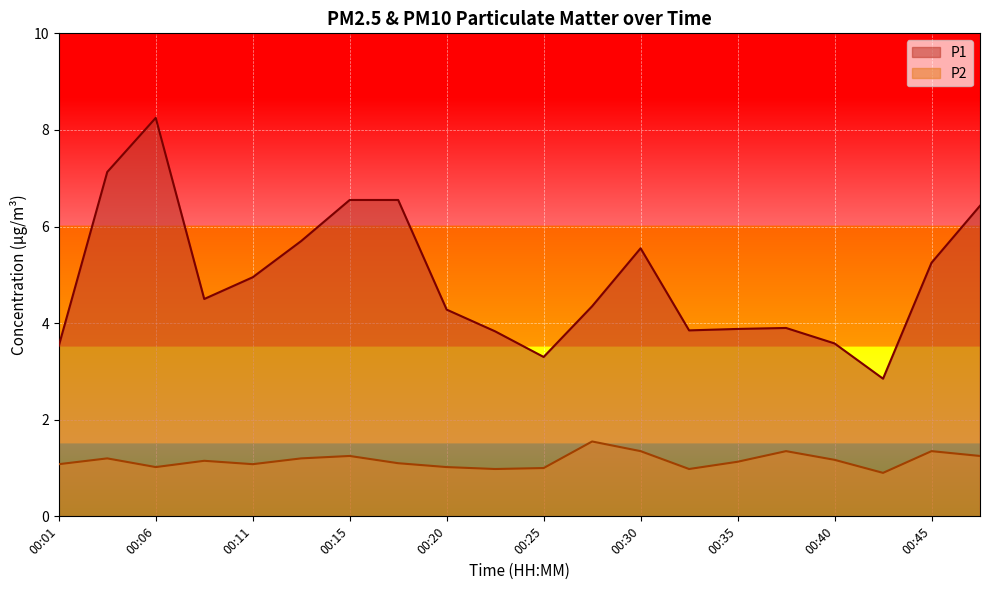

Rank the series by their average value, from highest to lowest.

P1, P2